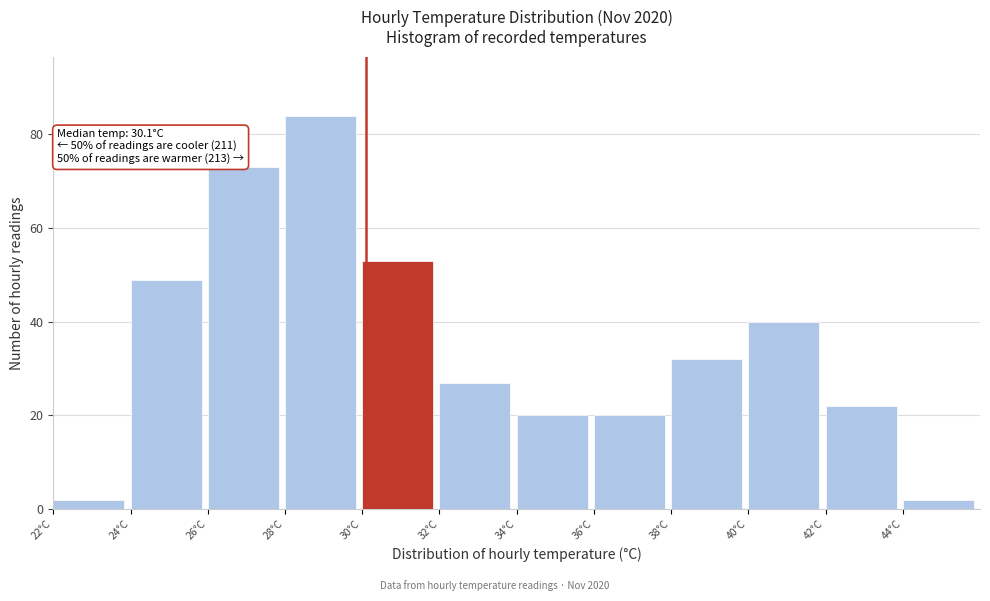

Which range on the x-axis has the tallest bar?

28 to 30